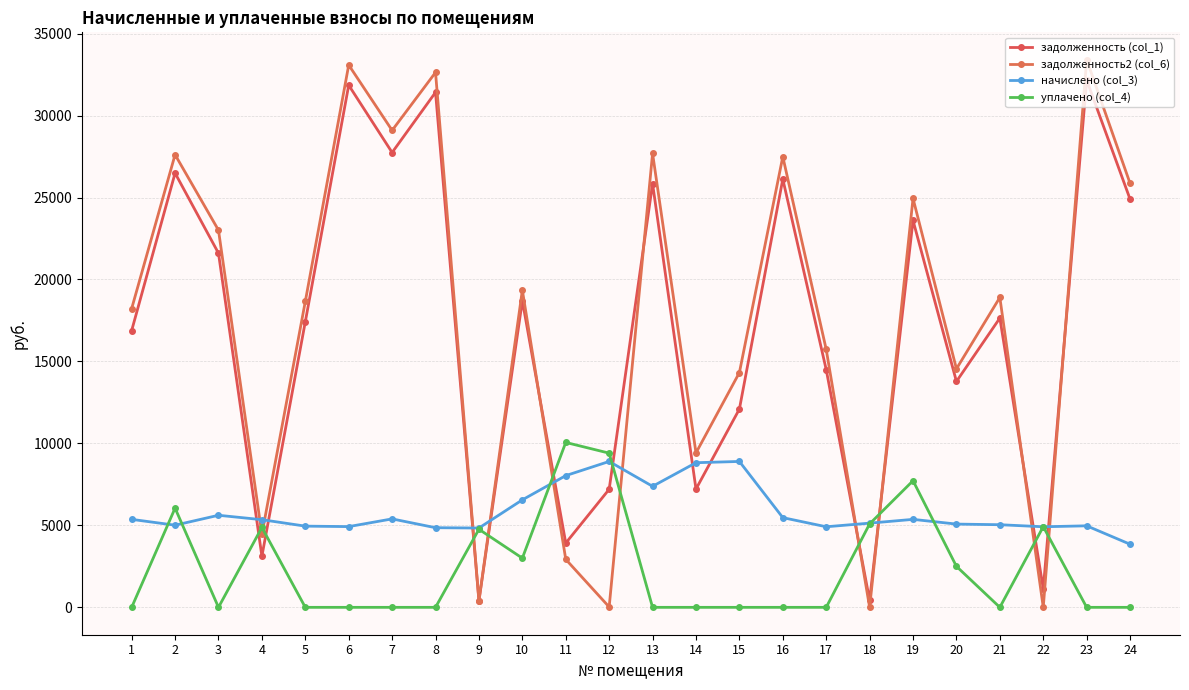

True or false: задолженность2 (col_6) has more than 1 interior local peaks.

True